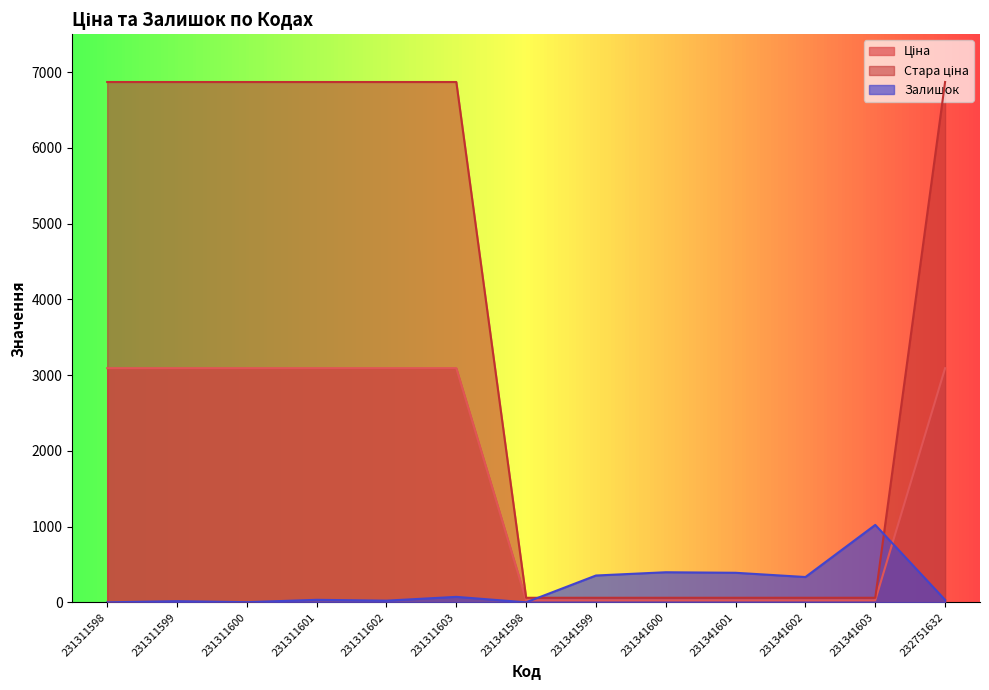

What is the value of the Ціна point at the 11th from the left?

60.0